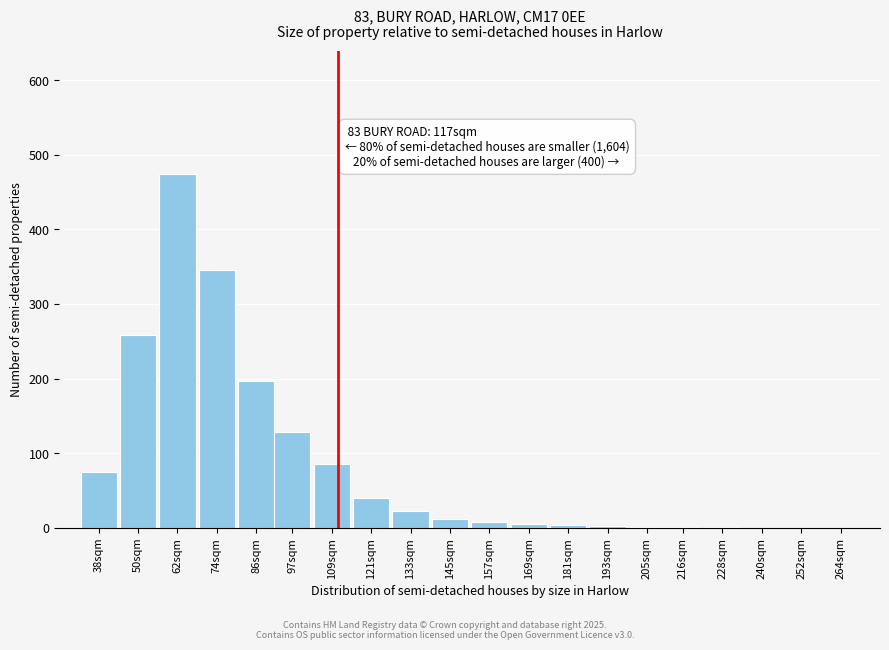

Which has a higher value, 121sqm or 74sqm?

74sqm